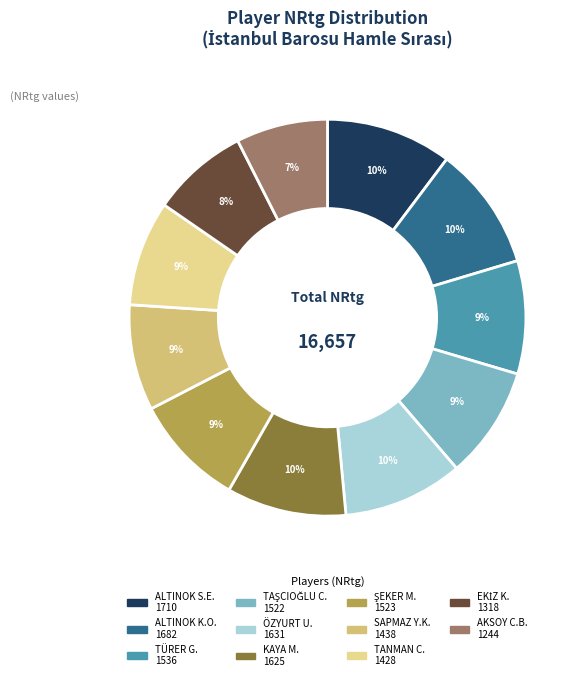

To the nearest percent, what is the average slice percentage?

9%